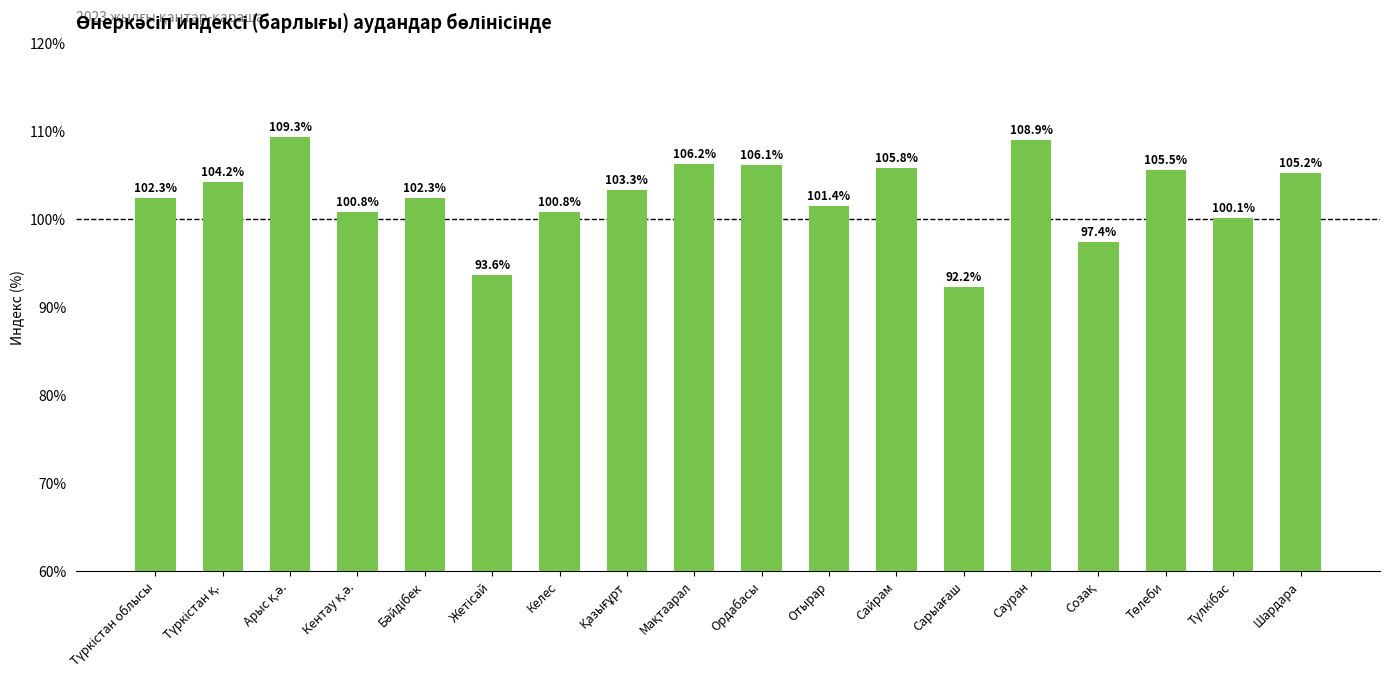

The chart shows a value of 100.8 at Келес. True or false?

True